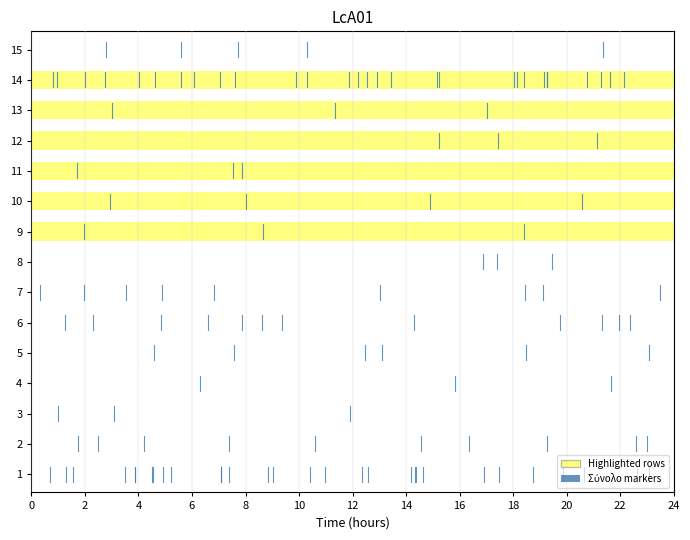

True or false: the data shows 3.9 at 10.

True